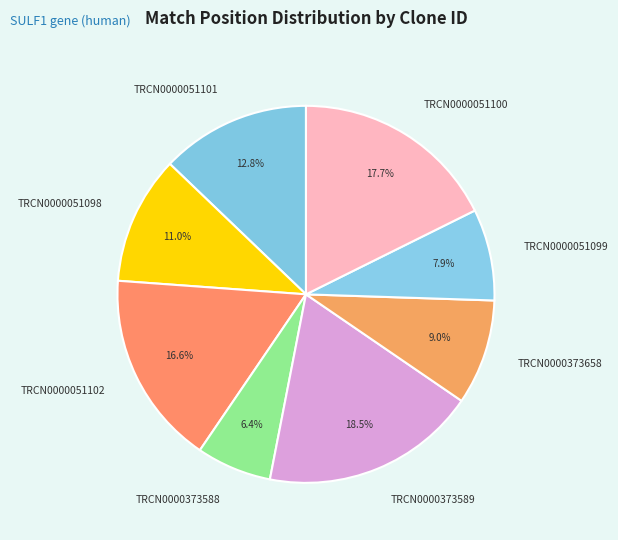

What percentage is NOT represented by TRCN0000051102?

83.4%